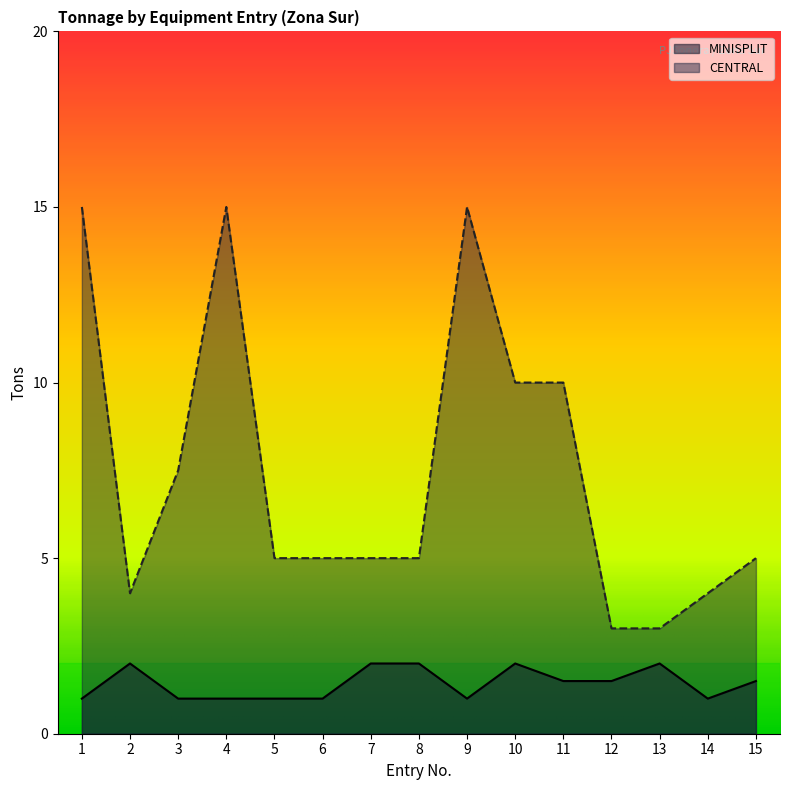

At how many categories does at least one series exceed 10?

3